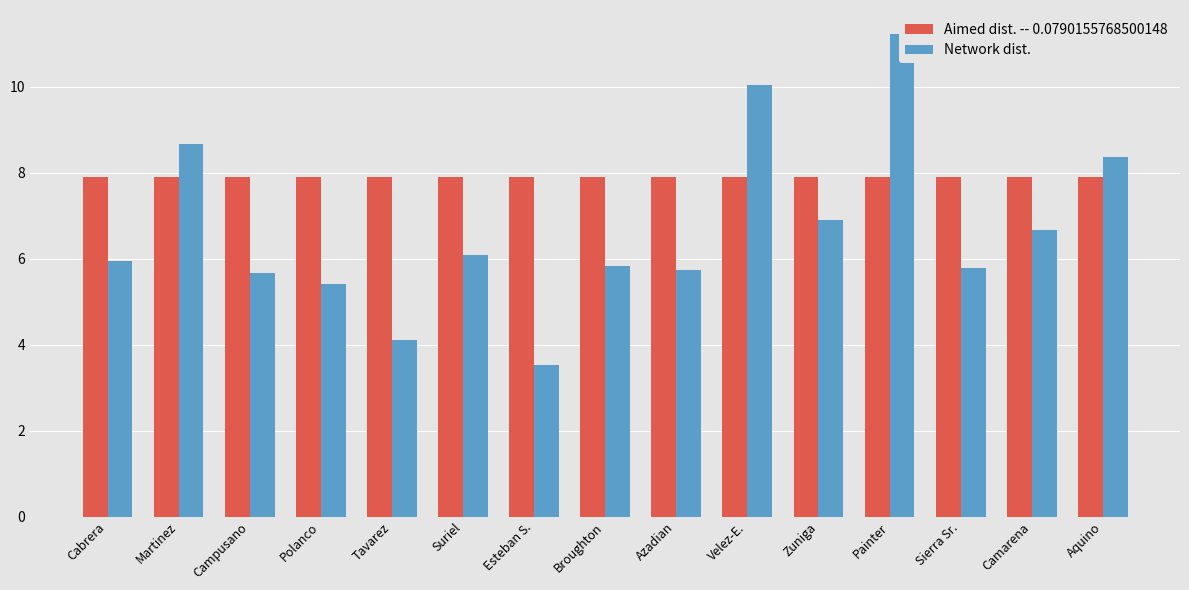

What is the label of the 6th bar from the left?

Suriel